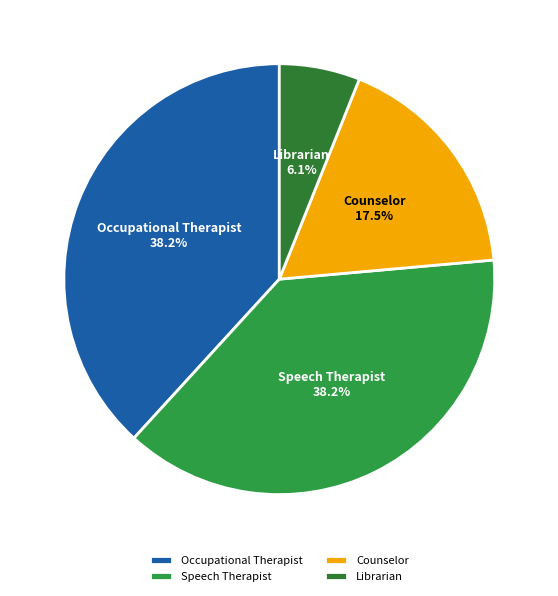

Which category has the smallest portion of the pie?

Librarian